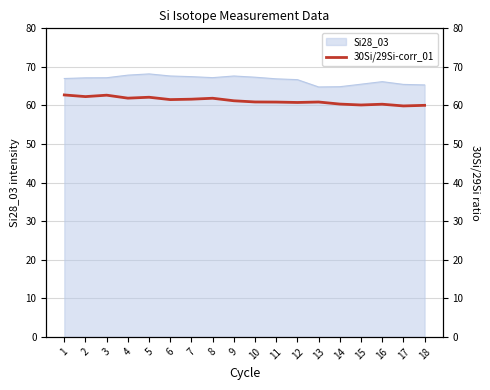

What is the lowest value of the Si28_03 series?

64.8